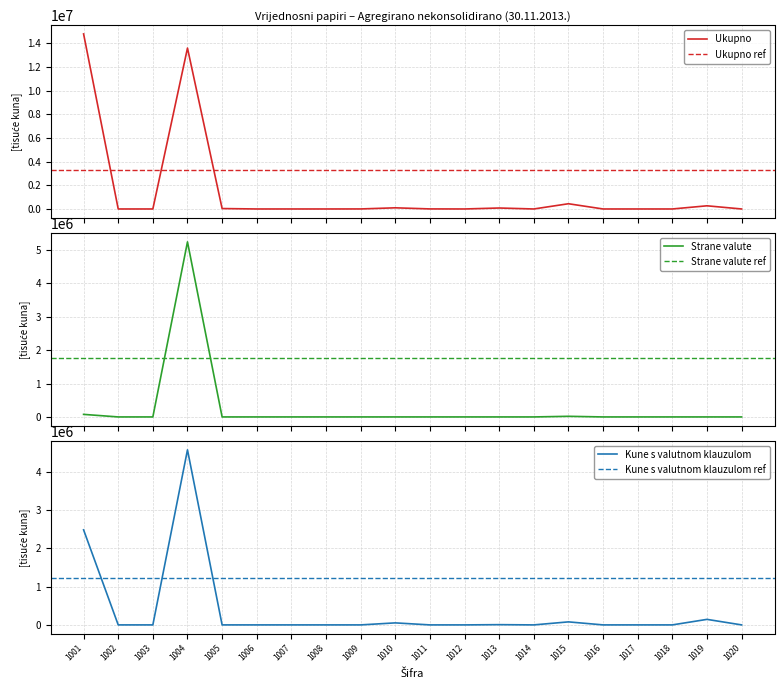

What is the difference between the maximum and minimum values in the Strane valute series?

5242531